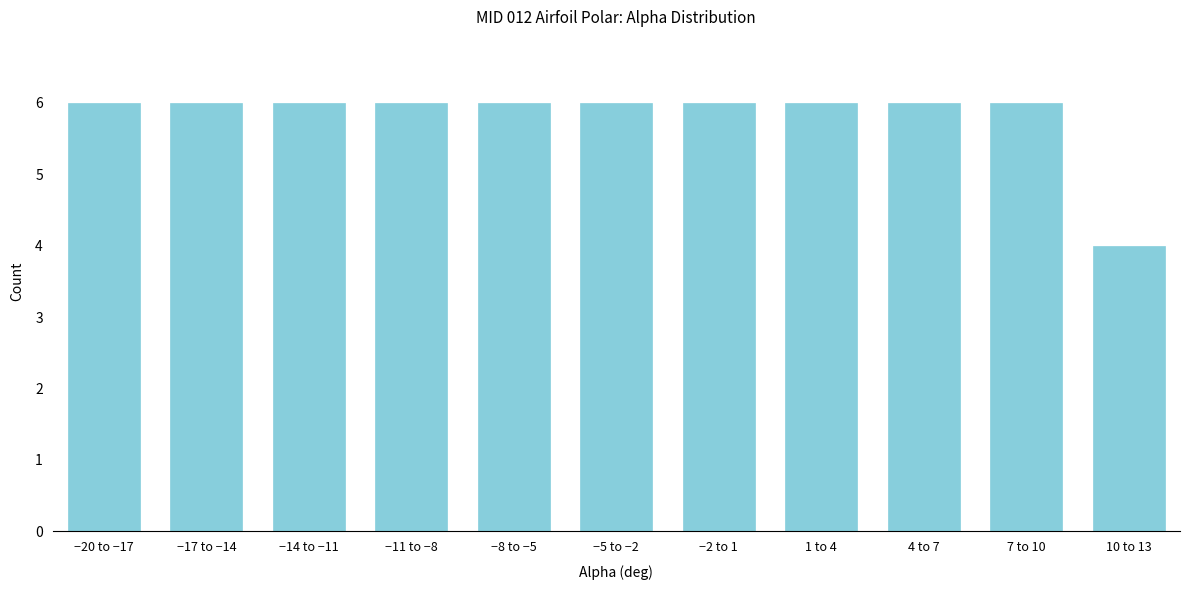

Reading left to right, what are all the values shown in this chart?

−20 to −17=6	−17 to −14=6	−14 to −11=6	−11 to −8=6	−8 to −5=6	−5 to −2=6	−2 to 1=6	1 to 4=6	4 to 7=6	7 to 10=6	10 to 13=4